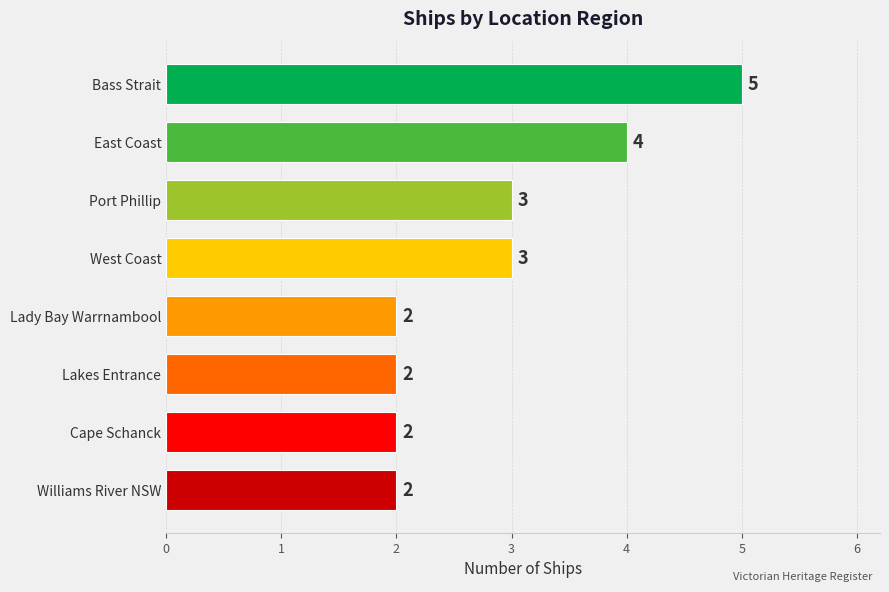

What is the sum of all values?

23